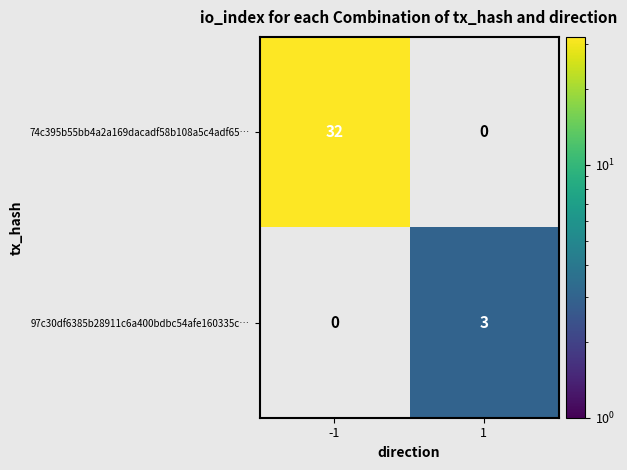

The 74c395b55bb4a2a169dacadf58b108a5c4adf65… series shows 21 at -1. True or false?

False